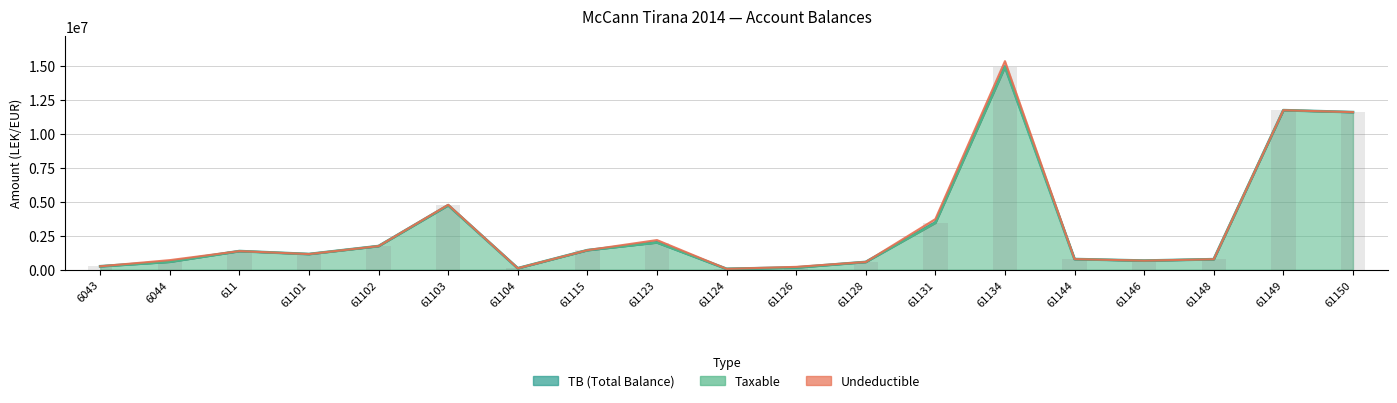

What is the average value of the Taxable series?

3050467.3